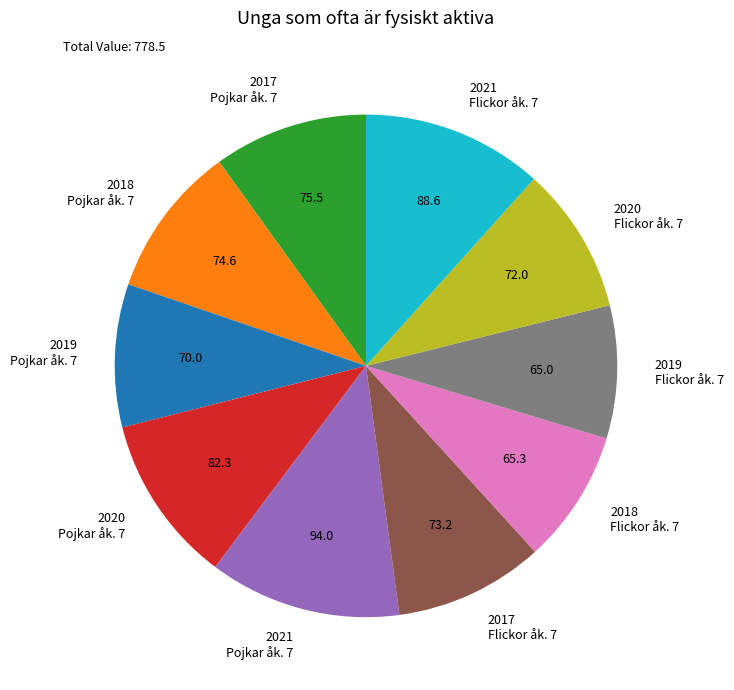

Between 2021 Flickor åk. 7 and 2020 Pojkar åk. 7, which is larger?

2021 Flickor åk. 7